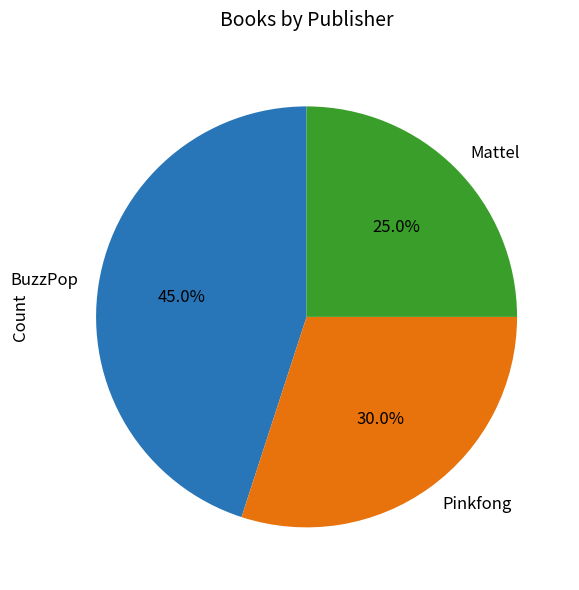

Which category has the biggest portion of the pie?

BuzzPop